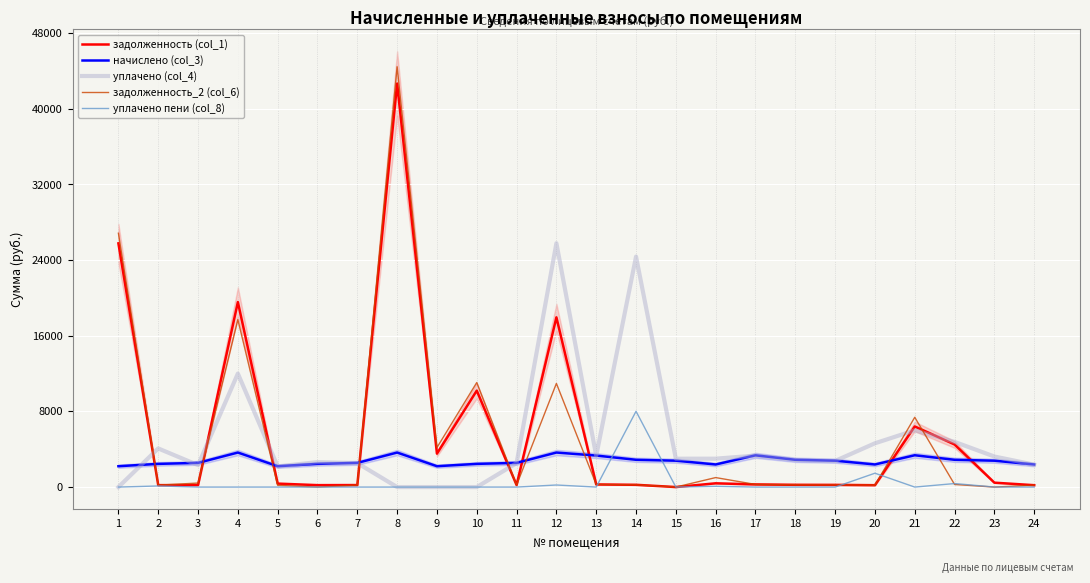

What is the difference between the maximum and second lowest values in the начислено (col_3) series?

1446.5